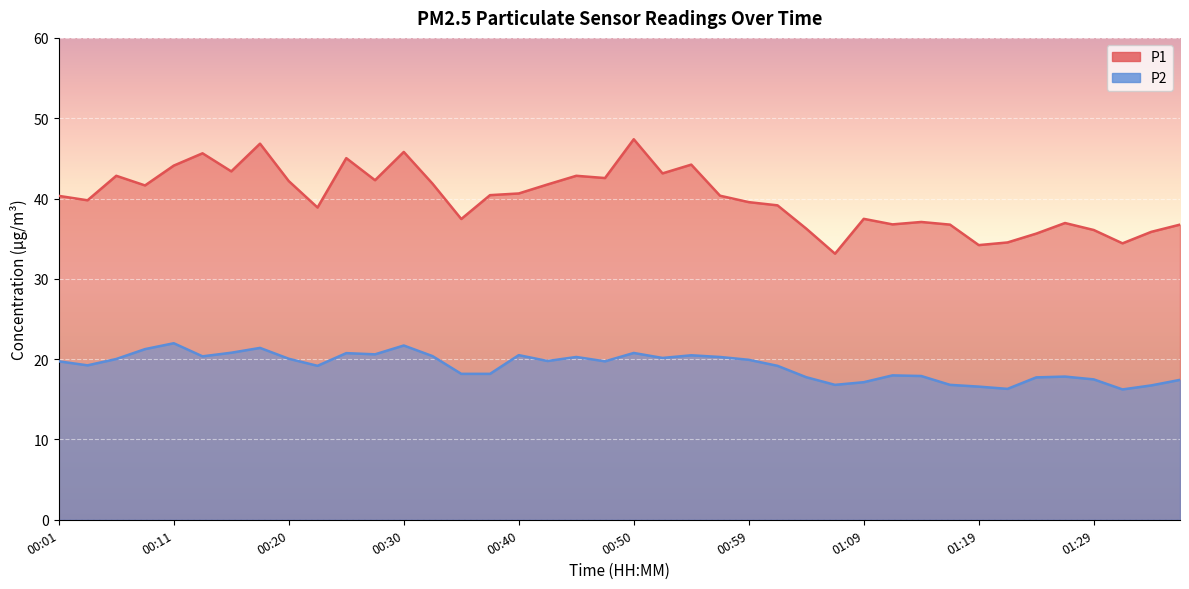

What is the difference between the maximum and minimum values in the P2 series?

5.8